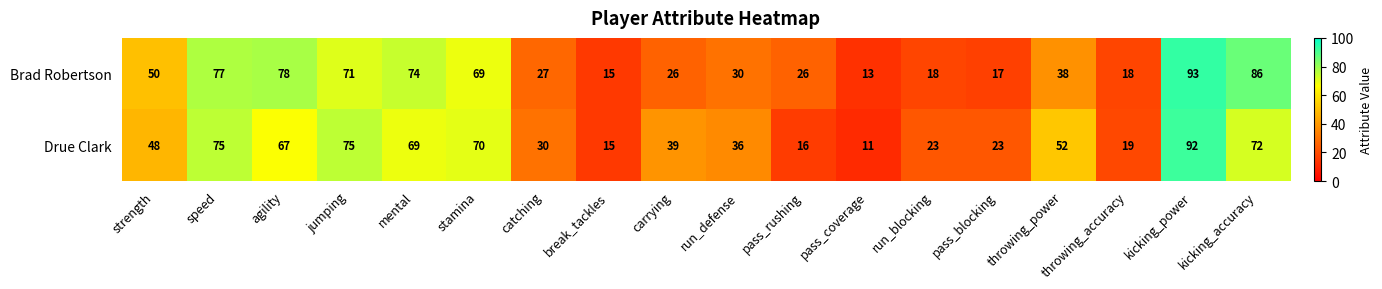

At which category is the sum across all series the highest?

kicking_power